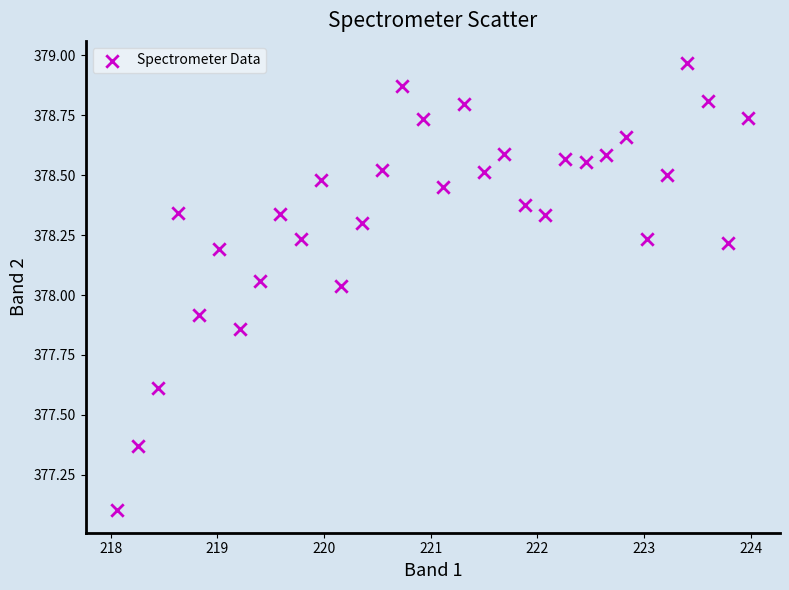

What is the range of Y values (max minus min)?

1.9